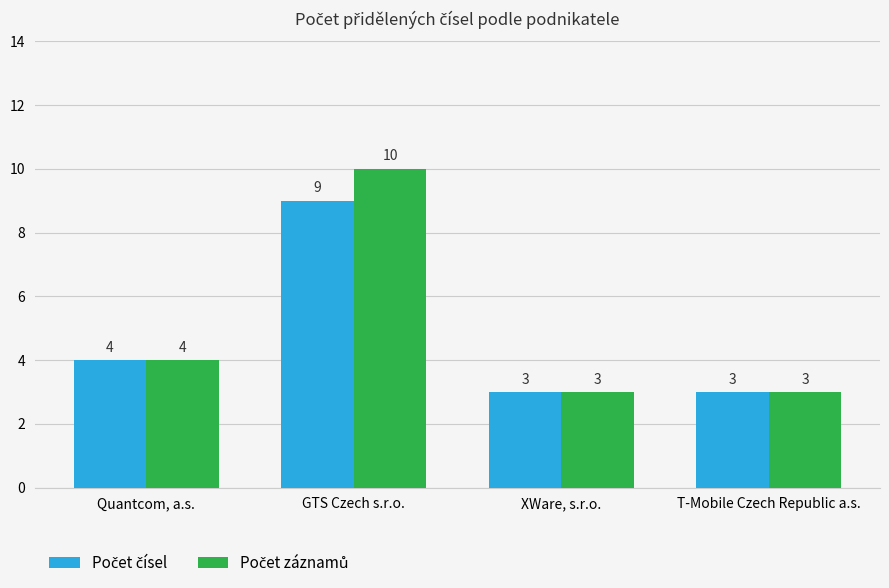

What is the greatest value displayed?

10